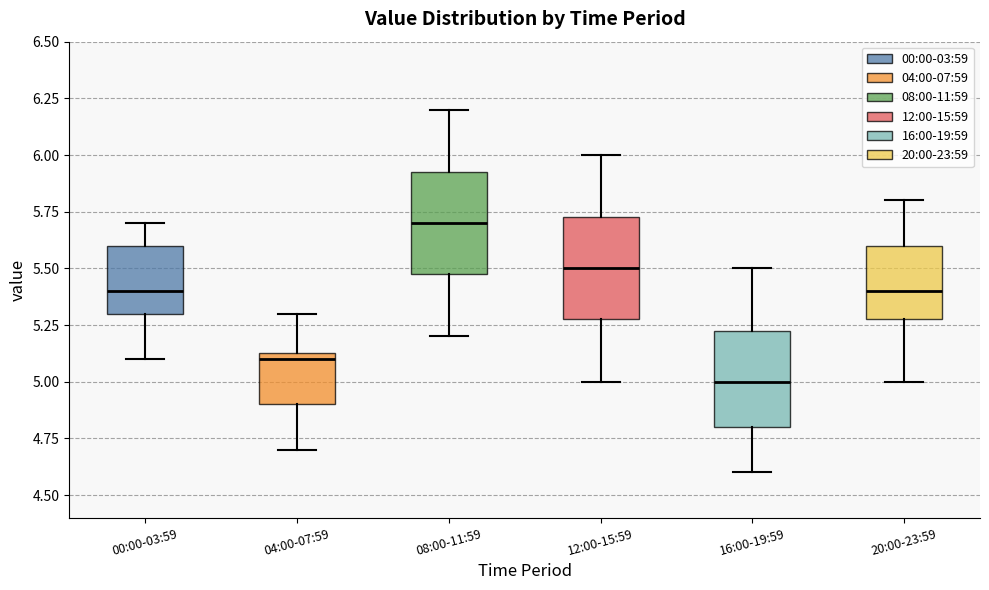

Reading left to right, read every box against the y-axis: the position of its median line, the range the box covers, and the ends of its whiskers. The values are not printed on the chart, so give them approximately, as read against the axis.

00:00-03:59: median 5.40, box 5.30 to 5.60, whiskers 5.10 to 5.70
04:00-07:59: median 5.10, box 4.90 to 5.15, whiskers 4.70 to 5.30
08:00-11:59: median 5.70, box 5.50 to 5.95, whiskers 5.20 to 6.20
12:00-15:59: median 5.50, box 5.30 to 5.75, whiskers 5.00 to 6.00
16:00-19:59: median 5.00, box 4.80 to 5.25, whiskers 4.60 to 5.50
20:00-23:59: median 5.40, box 5.30 to 5.60, whiskers 5.00 to 5.80